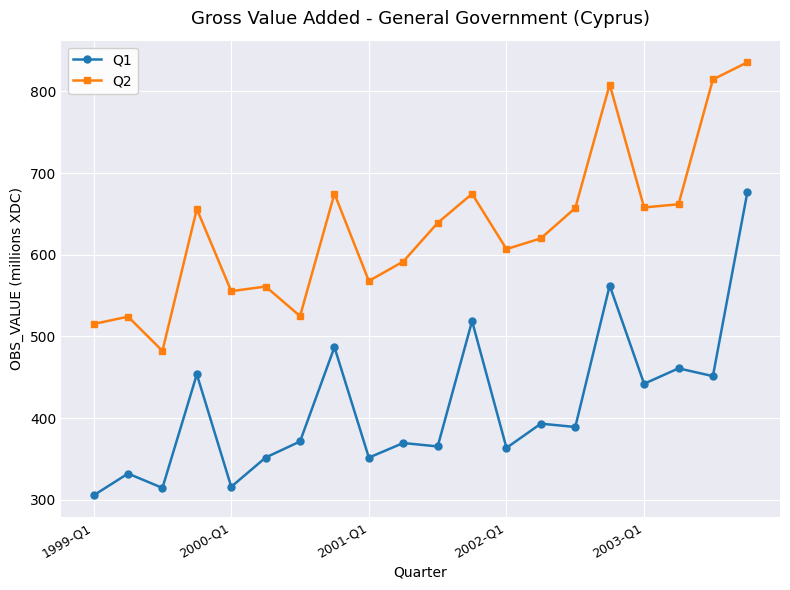

What is the difference between the maximum and minimum values in the Q1 series?

370.9